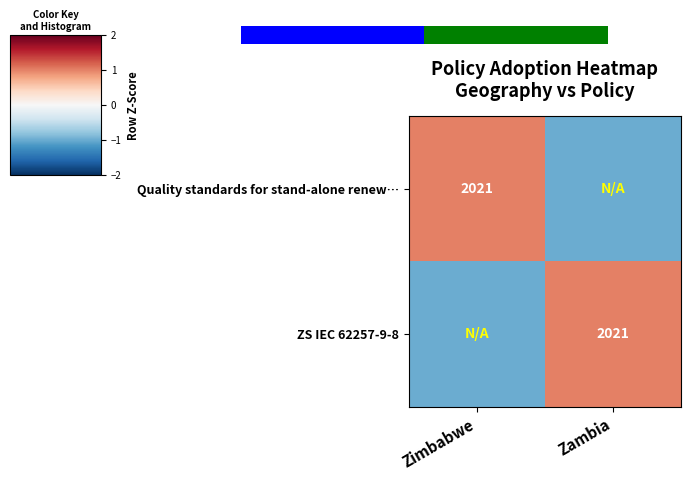

List the labels in order of row_0 value, largest first.

Zimbabwe, Zambia